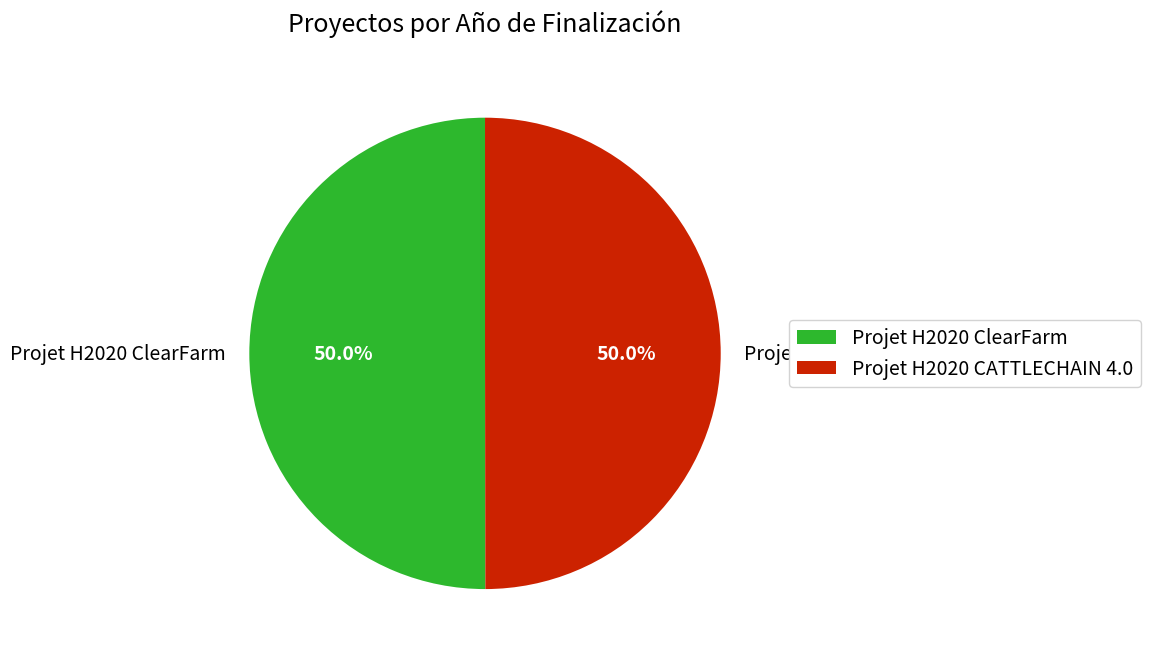

To the nearest percent, what portion does Projet H2020 CATTLECHAIN 4.0 represent?

50%